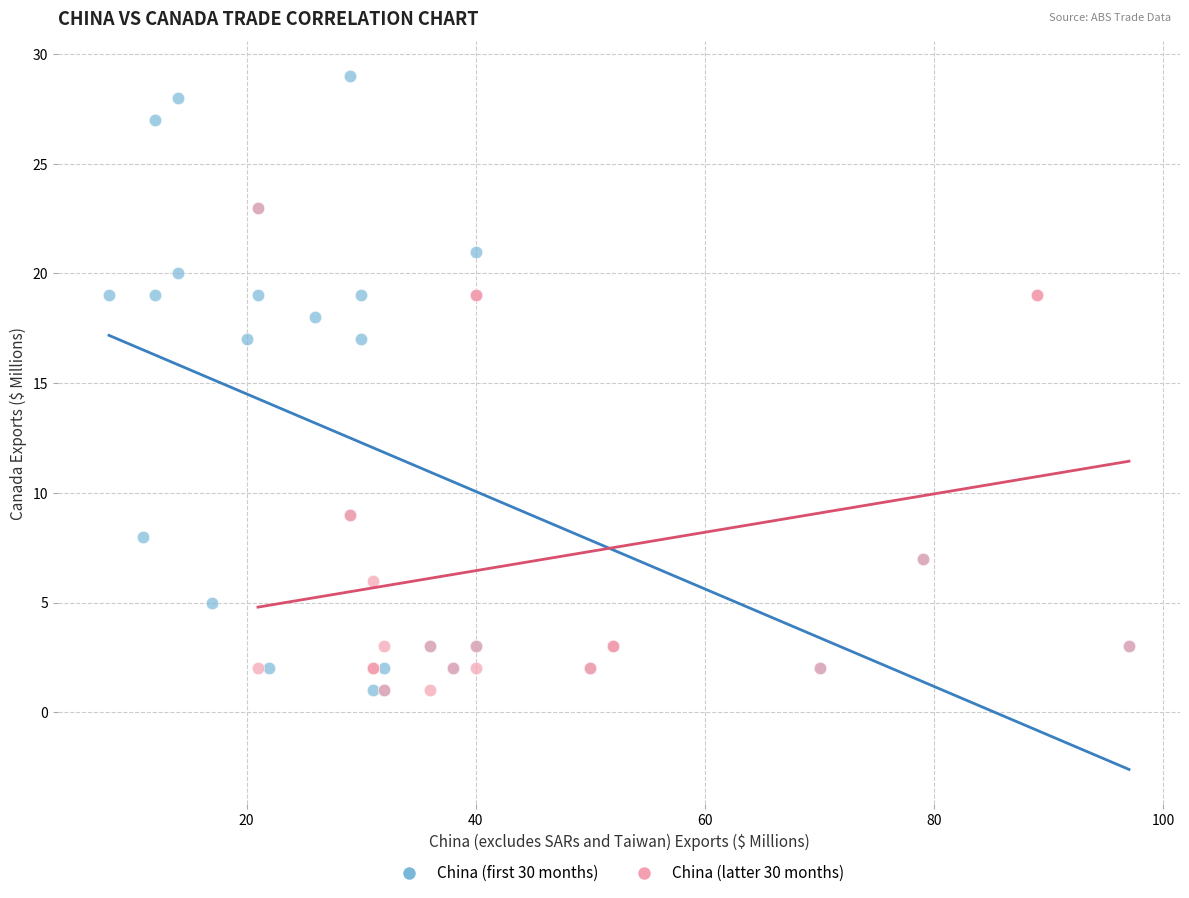

Which series reaches the maximum Y coordinate?

China (first 30 months)